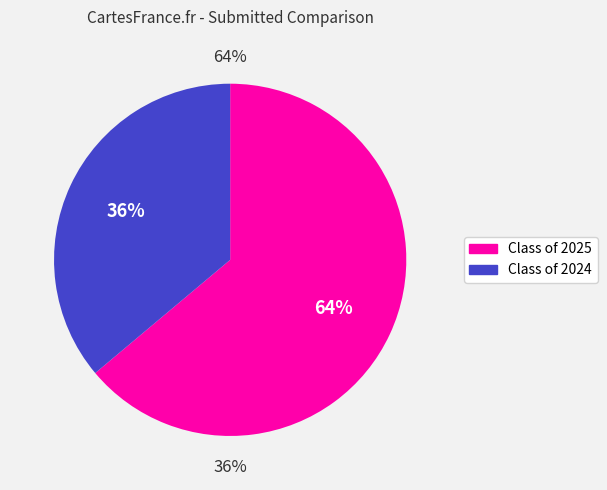

What percentage is the Class of 2025 slice, to the nearest percent?

64%